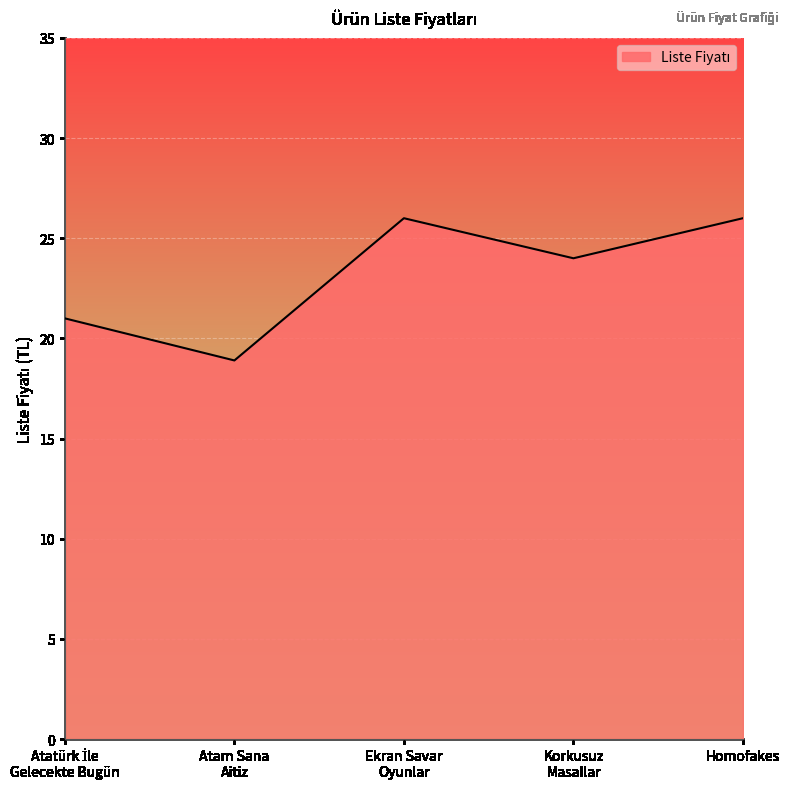

What is the smallest value displayed?

18.9